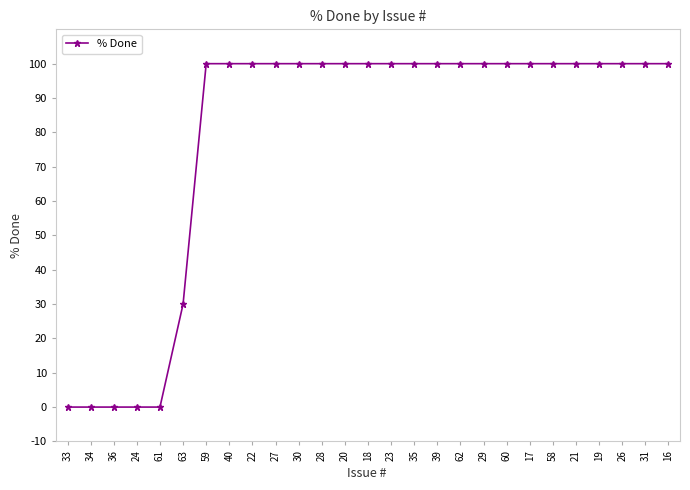

What position from the left is 28?

12